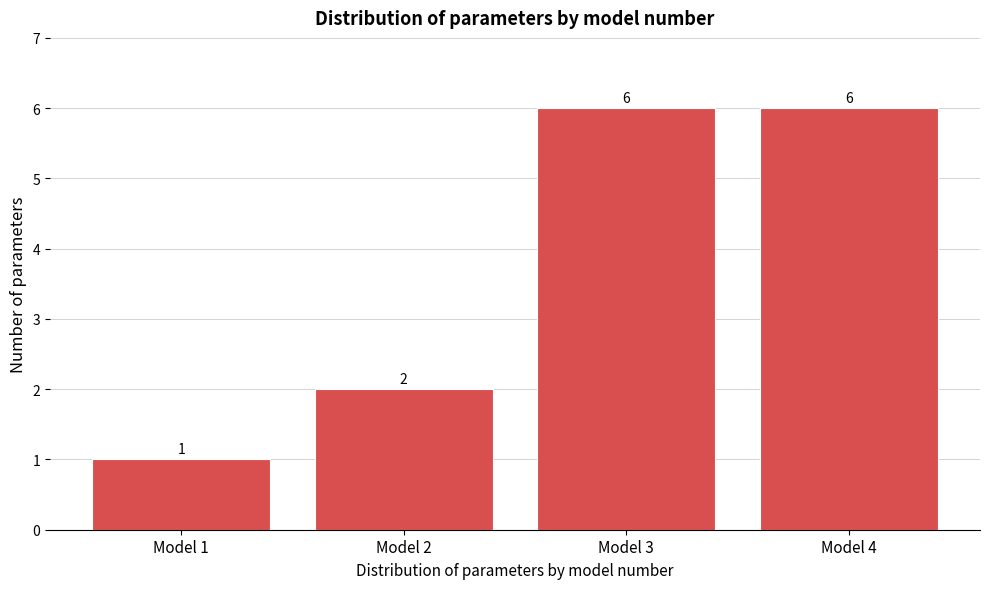

Reading left to right, list all the values displayed in this chart.

1	2	6	6